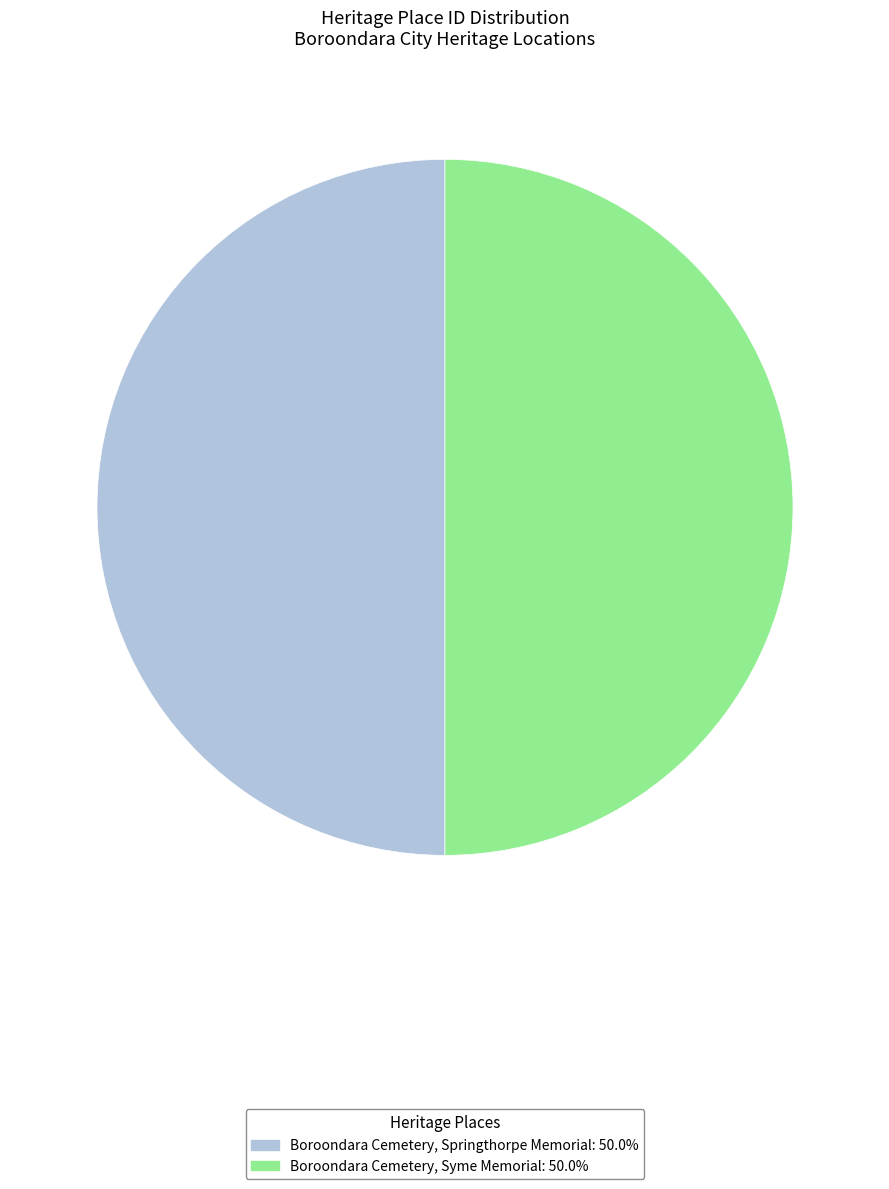

Combined, do Boroondara Cemetery, Syme Memorial: 50.0% and Boroondara Cemetery, Springthorpe Memorial: 50.0% account for over 50%?

Yes